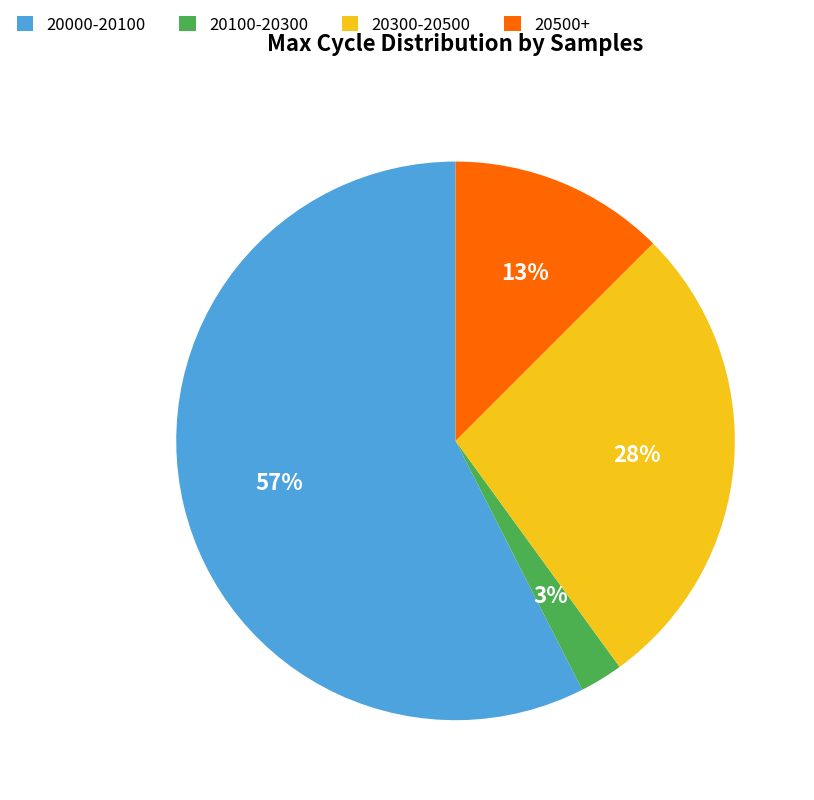

Does any single category account for the majority?

Yes